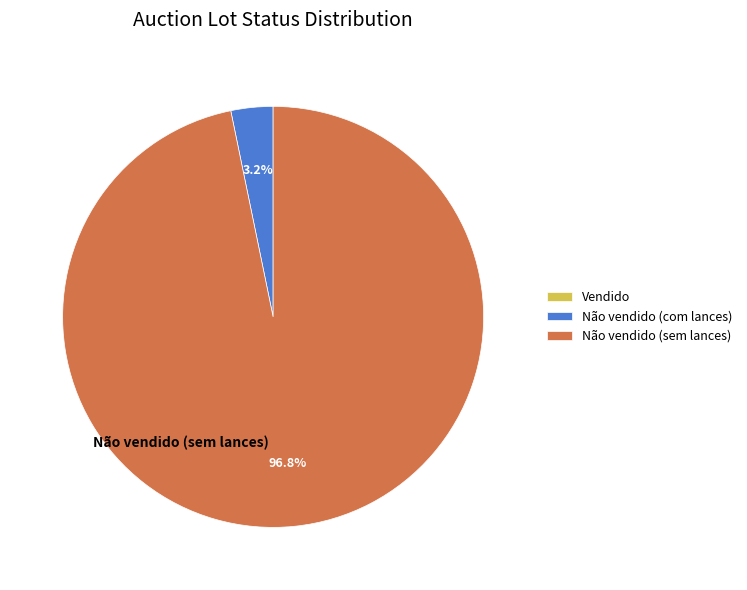

Which category has the biggest portion of the pie?

Não vendido (sem lances)